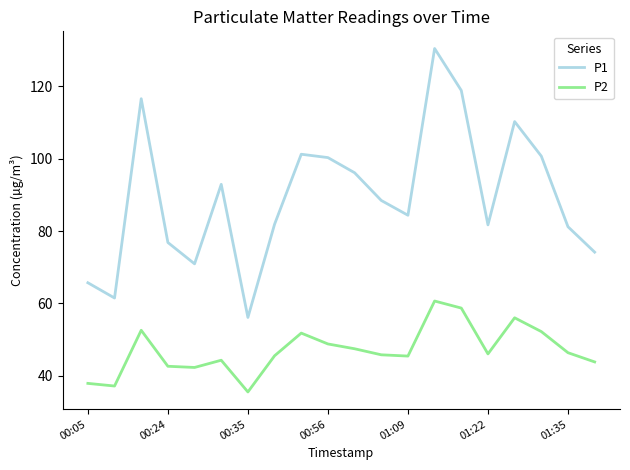

Is this an area chart (filled region under the line)?

No